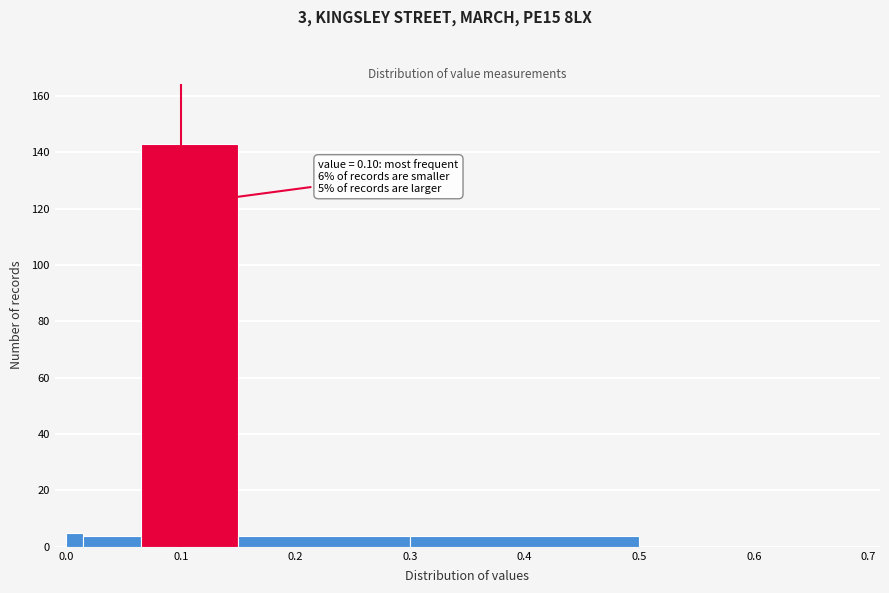

Read against the x-axis, roughly where is the centre of the tallest bar?

0.11